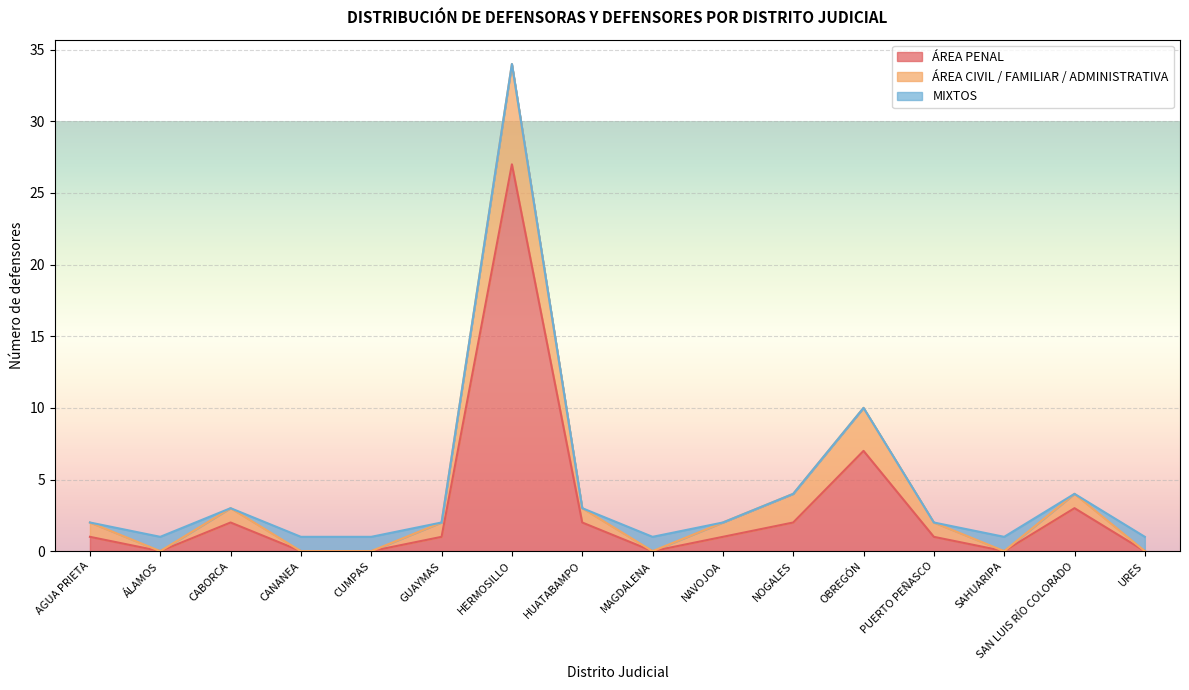

Between which two adjacent categories do MIXTOS and ÁREA CIVIL / FAMILIAR / ADMINISTRATIVA first intersect?

AGUA PRIETA and ÁLAMOS